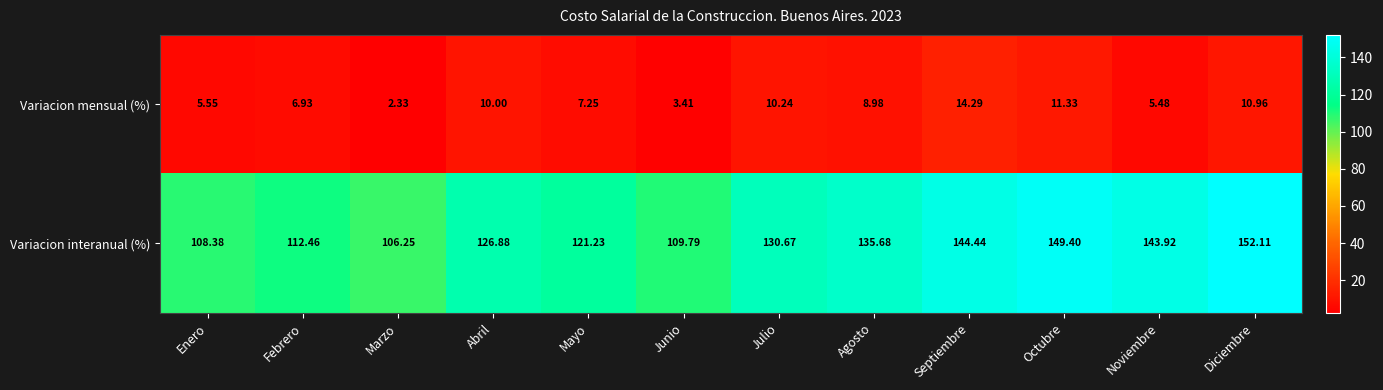

Which category has the lowest value across all series?

Marzo